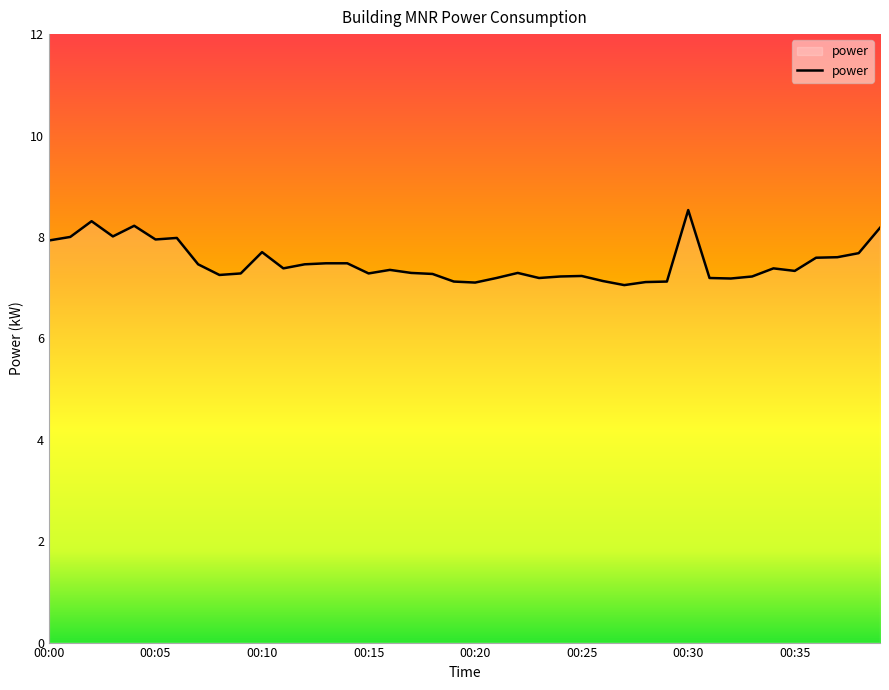

What is the difference between the maximum and minimum values?

1.5